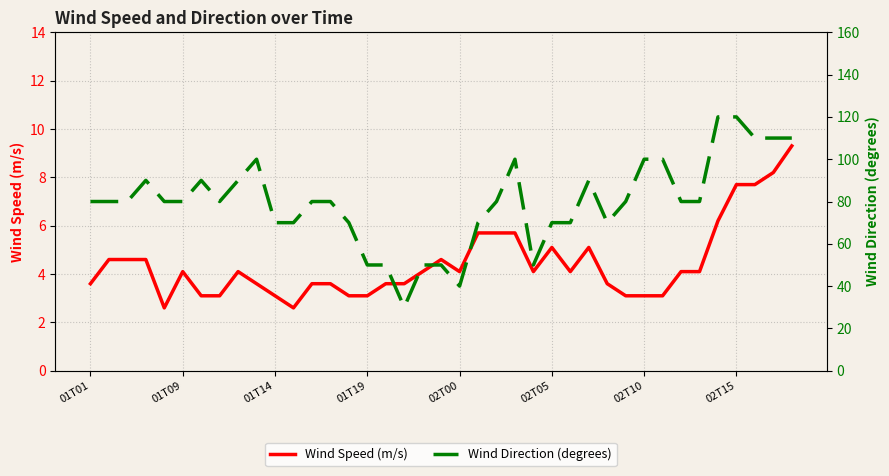

List the series in order of their peak value, highest first.

wind_to_direction, wind_speed